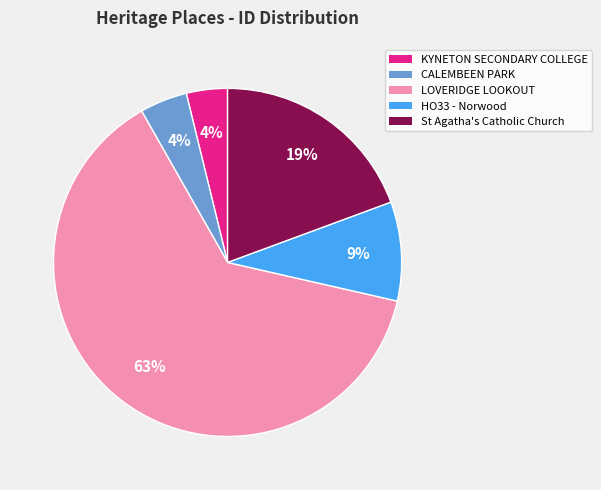

True or false: KYNETON SECONDARY COLLEGE accounts for 4% of the total.

True